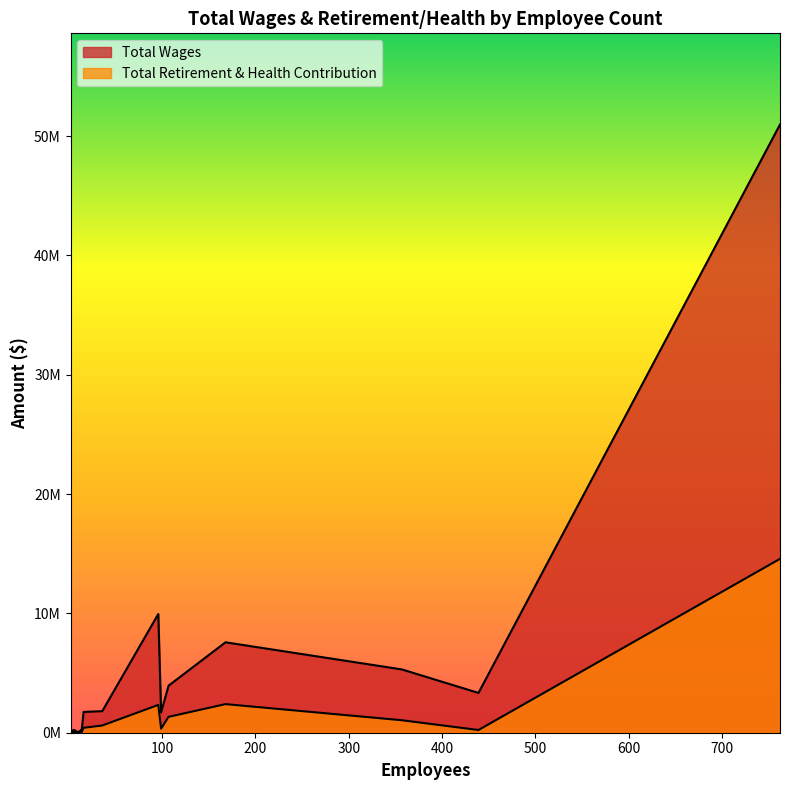

Rank the series at Certificated Employees from lowest to highest value.

Total Retirement & Health Contribution, Total Wages